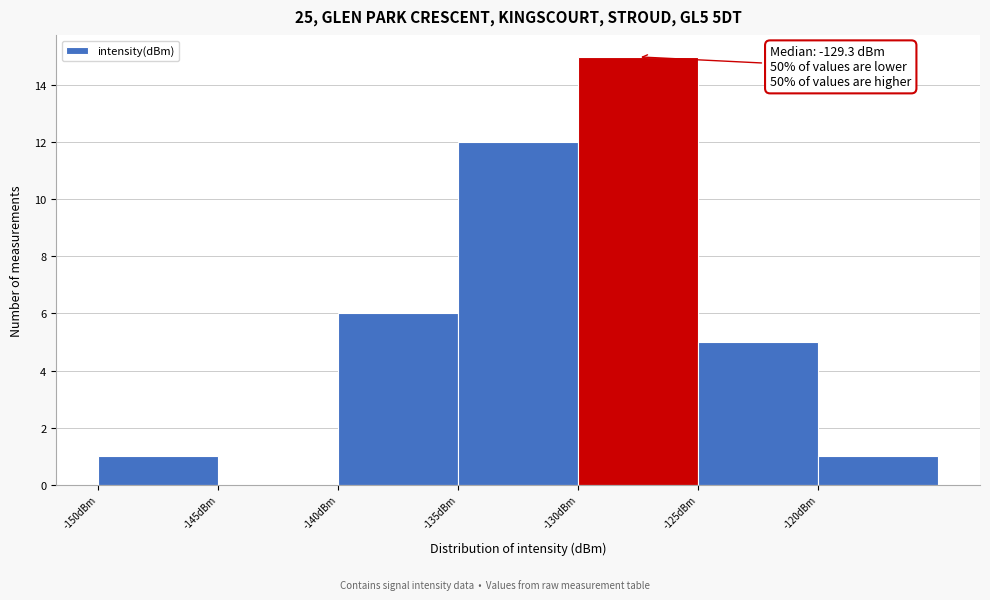

Over which range of the x-axis is the bar tallest?

-130 to -125